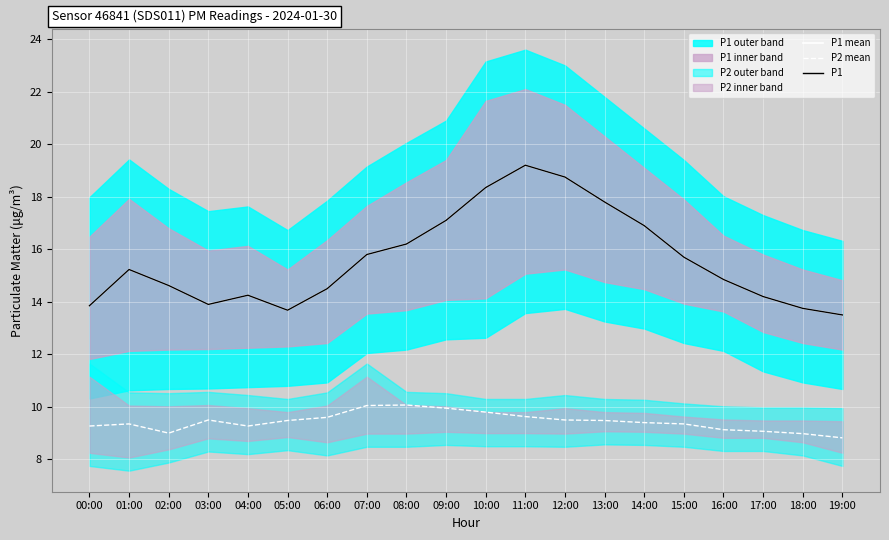

Between 17:00 and 06:00, which is larger?

06:00